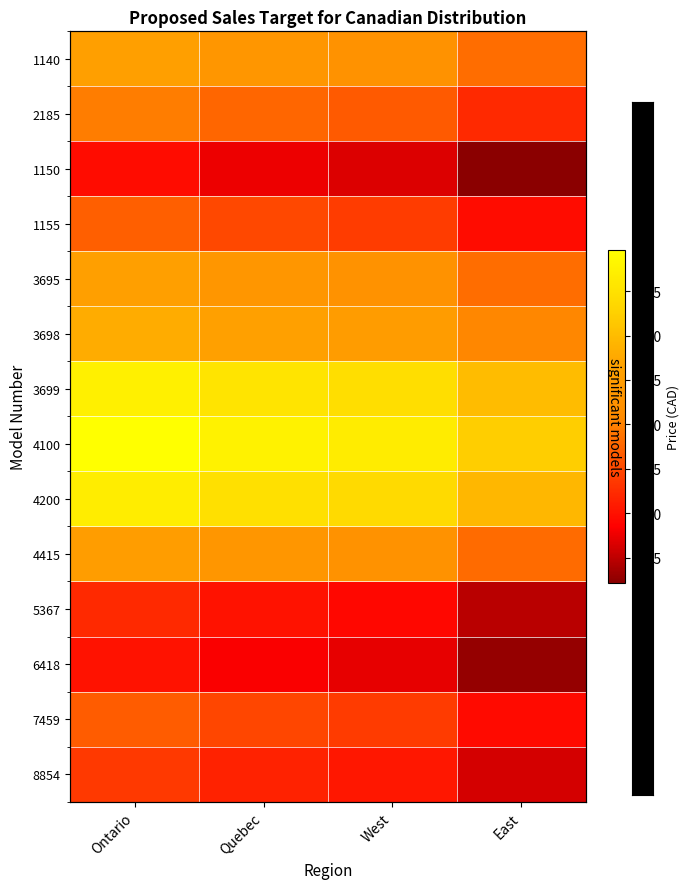

The value of 1155 at Ontario is 0.5. True or false?

False